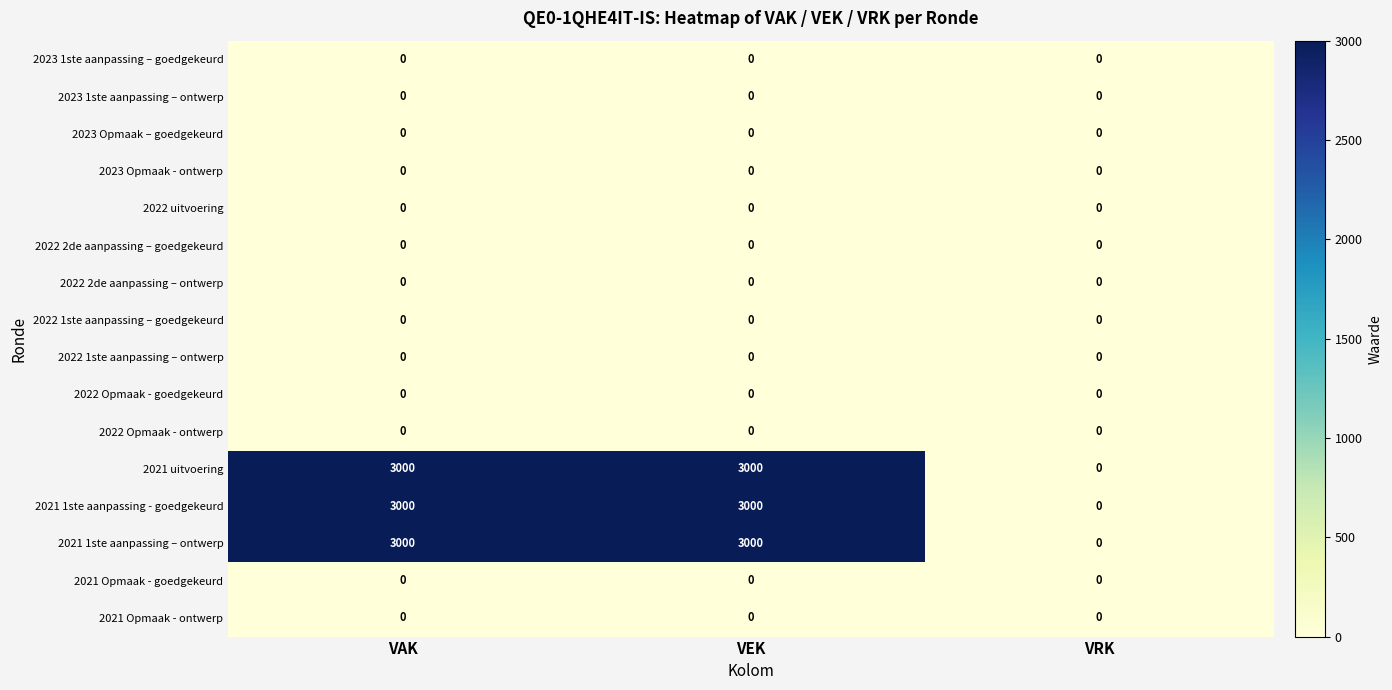

What is the greatest value displayed?

3000